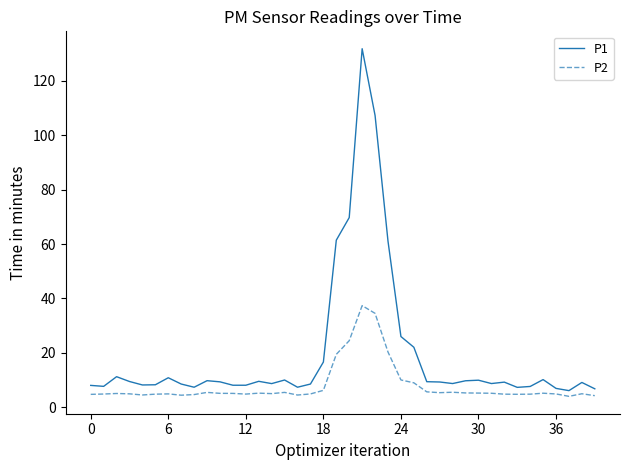

What is the maximum value for P2?

37.4